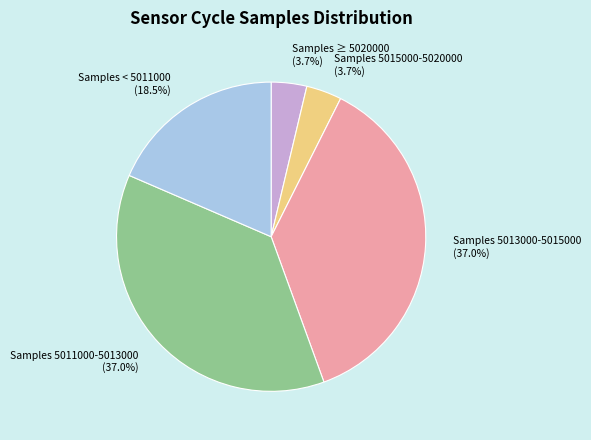

Is there any slice that represents more than half of the pie?

No